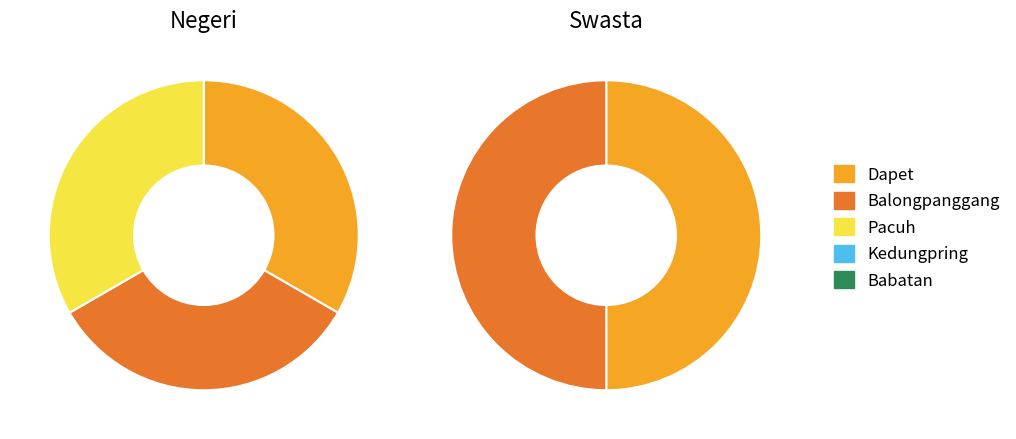

Does any single category account for the majority?

No